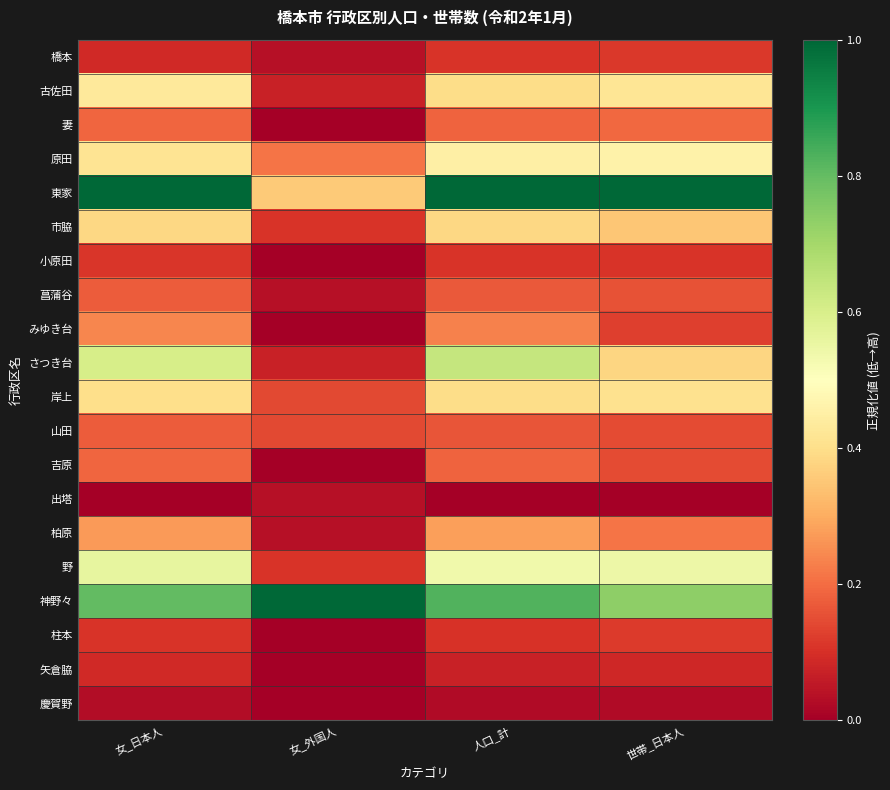

Reading left to right, list all the values displayed in this chart.

橋本: 女_日本人=0.1	女_外国人=0.0	人口_計=0.1	世帯_日本人=0.1
古佐田: 女_日本人=0.4	女_外国人=0.1	人口_計=0.4	世帯_日本人=0.4
妻: 女_日本人=0.2	女_外国人=0.0	人口_計=0.2	世帯_日本人=0.2
原田: 女_日本人=0.4	女_外国人=0.2	人口_計=0.5	世帯_日本人=0.5
東家: 女_日本人=1.0	女_外国人=0.4	人口_計=1.0	世帯_日本人=1.0
市脇: 女_日本人=0.4	女_外国人=0.1	人口_計=0.4	世帯_日本人=0.4
小原田: 女_日本人=0.1	女_外国人=0.0	人口_計=0.1	世帯_日本人=0.1
菖蒲谷: 女_日本人=0.2	女_外国人=0.0	人口_計=0.2	世帯_日本人=0.2
みゆき台: 女_日本人=0.2	女_外国人=0.0	人口_計=0.2	世帯_日本人=0.1
さつき台: 女_日本人=0.6	女_外国人=0.1	人口_計=0.6	世帯_日本人=0.4
岸上: 女_日本人=0.4	女_外国人=0.1	人口_計=0.4	世帯_日本人=0.4
山田: 女_日本人=0.2	女_外国人=0.1	人口_計=0.2	世帯_日本人=0.1
吉原: 女_日本人=0.2	女_外国人=0.0	人口_計=0.2	世帯_日本人=0.1
出塔: 女_日本人=0.0	女_外国人=0.0	人口_計=0.0	世帯_日本人=0.0
柏原: 女_日本人=0.3	女_外国人=0.0	人口_計=0.3	世帯_日本人=0.2
野: 女_日本人=0.6	女_外国人=0.1	人口_計=0.5	世帯_日本人=0.5
神野々: 女_日本人=0.8	女_外国人=1.0	人口_計=0.8	世帯_日本人=0.7
柱本: 女_日本人=0.1	女_外国人=0.0	人口_計=0.1	世帯_日本人=0.1
矢倉脇: 女_日本人=0.1	女_外国人=0.0	人口_計=0.1	世帯_日本人=0.1
慶賀野: 女_日本人=0.0	女_外国人=0.0	人口_計=0.0	世帯_日本人=0.0